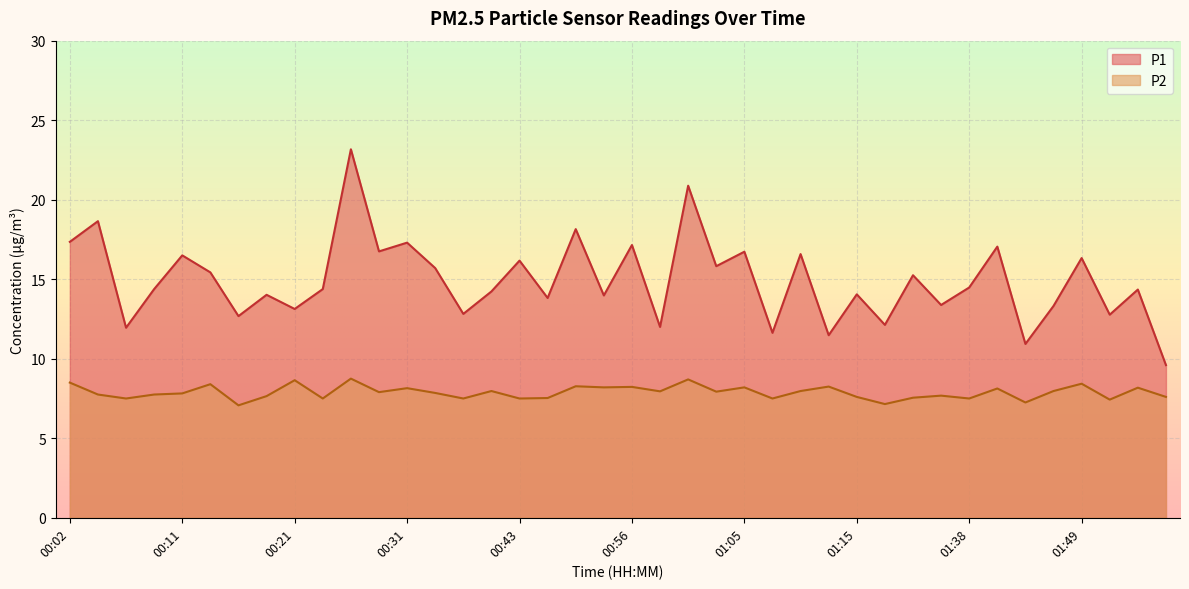

What is the average value of the P2 series?

7.9